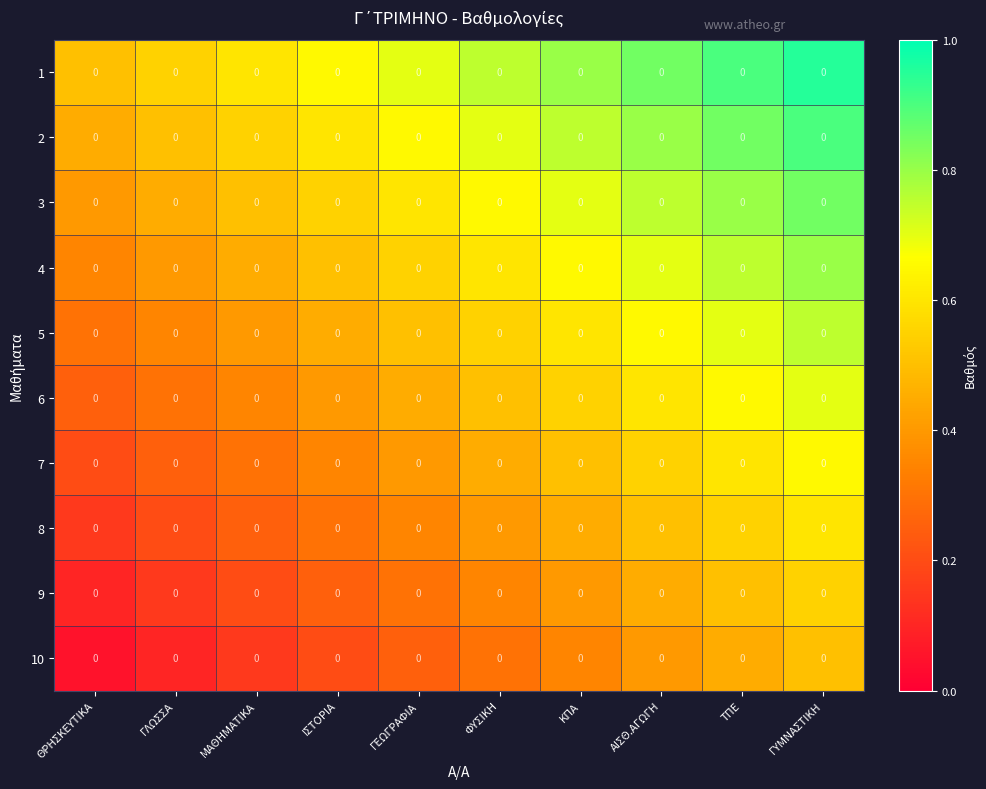

Is the value of 7 at ΓΛΩΣΣΑ greater than the value of 5 at ΑΙΣΘ.ΑΓΩΓΗ?

No